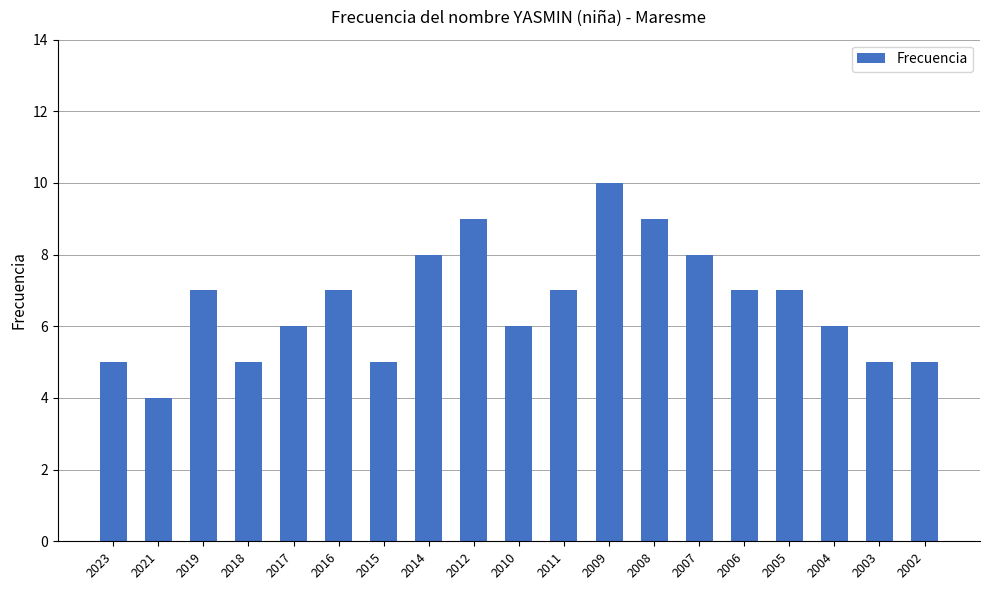

Read the value at 2016.

7